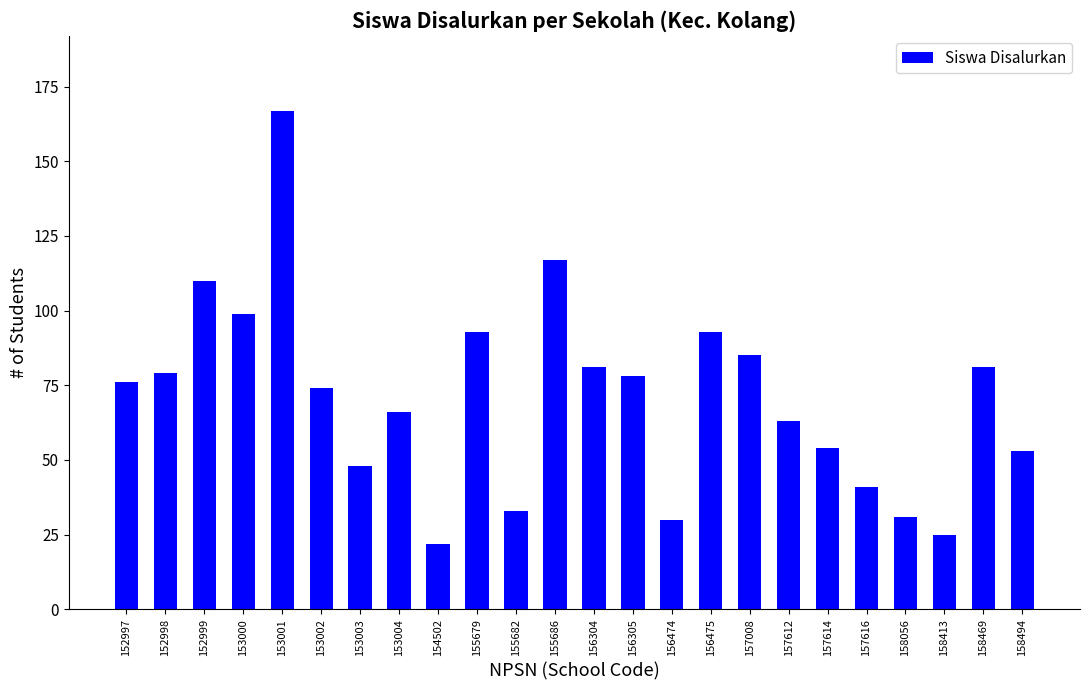

What is the difference between the values at 156305 and 152999?

32